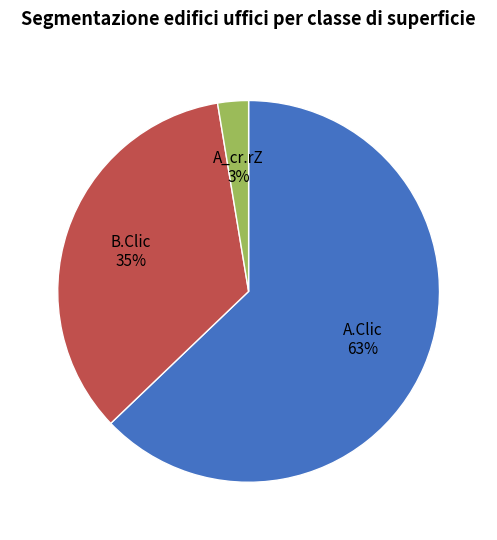

To the nearest percent, what is the average slice percentage?

33%